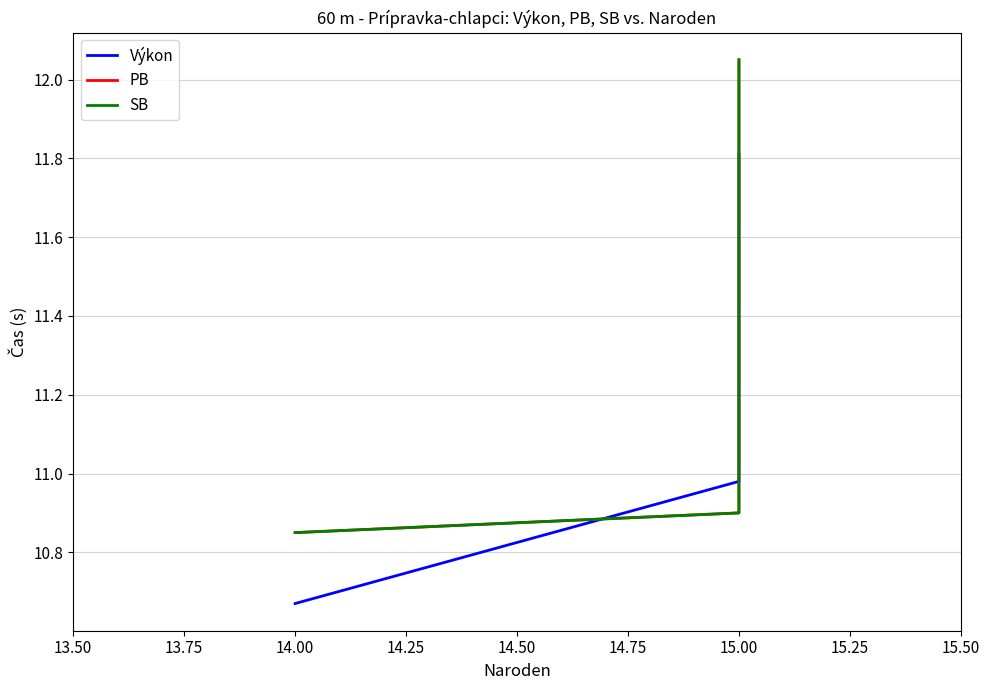

Which series has the largest range (max minus min)?

PB